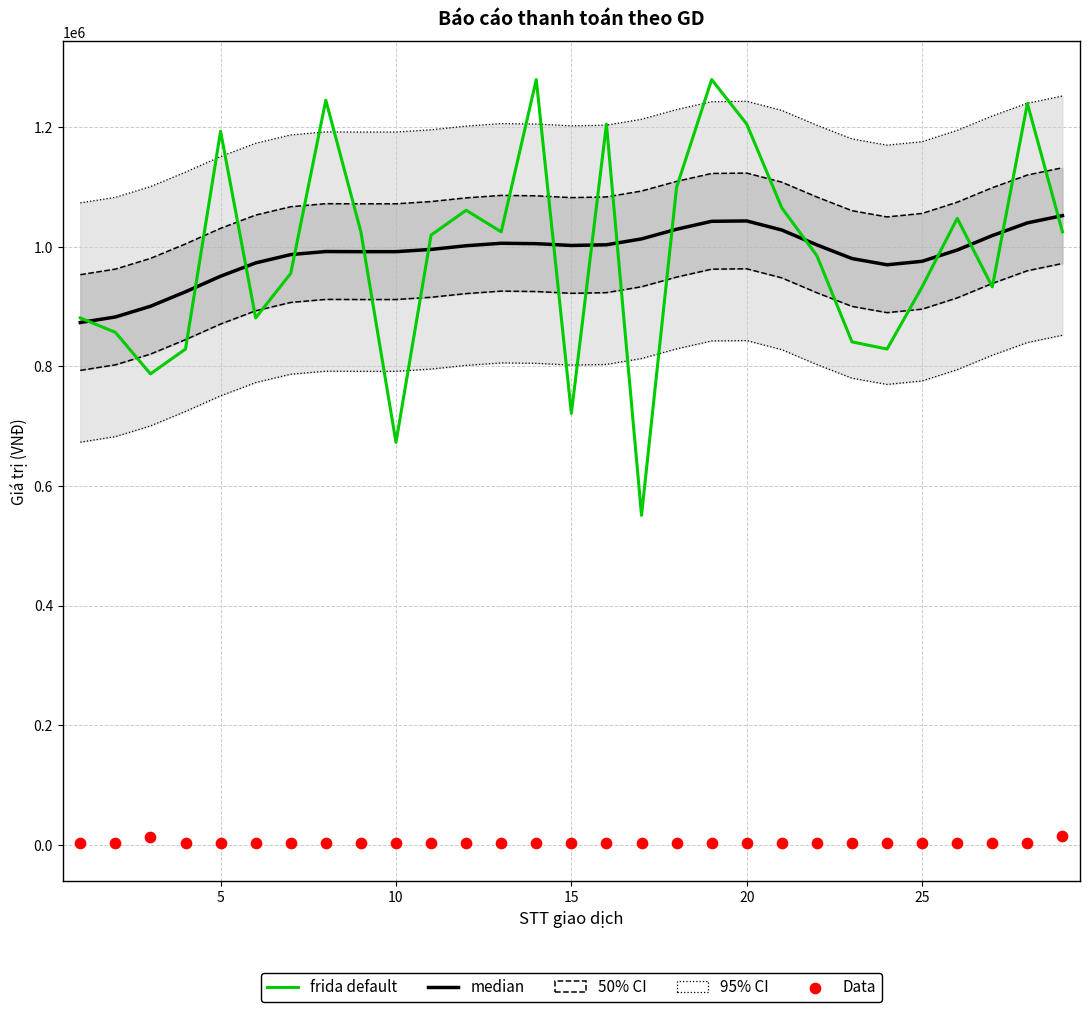

Which series has the largest Y range (max minus min)?

frida default